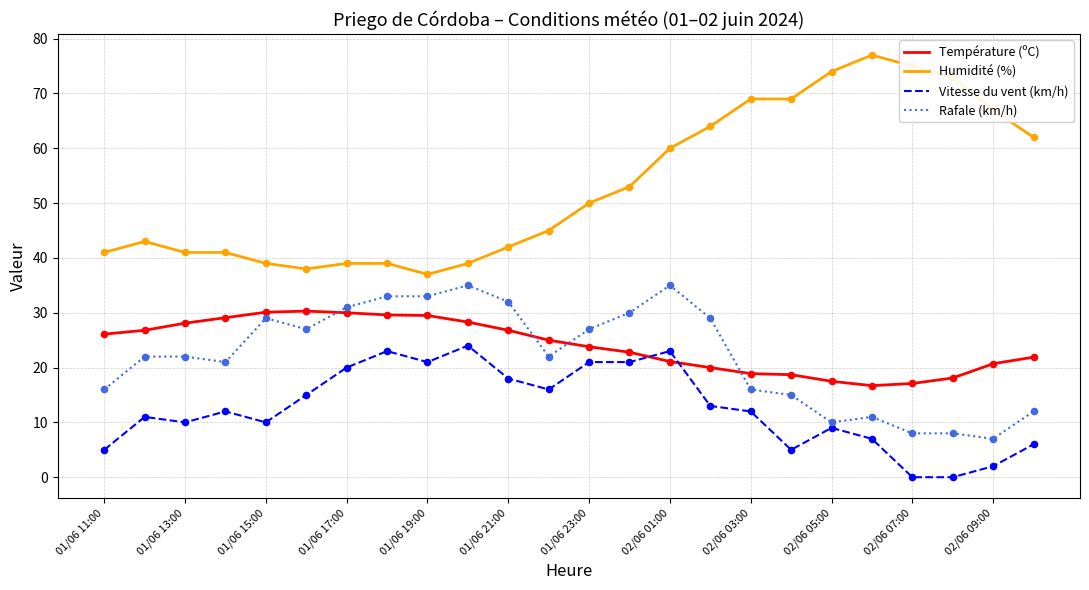

Which series has the largest total across all categories?

Humidité (%)